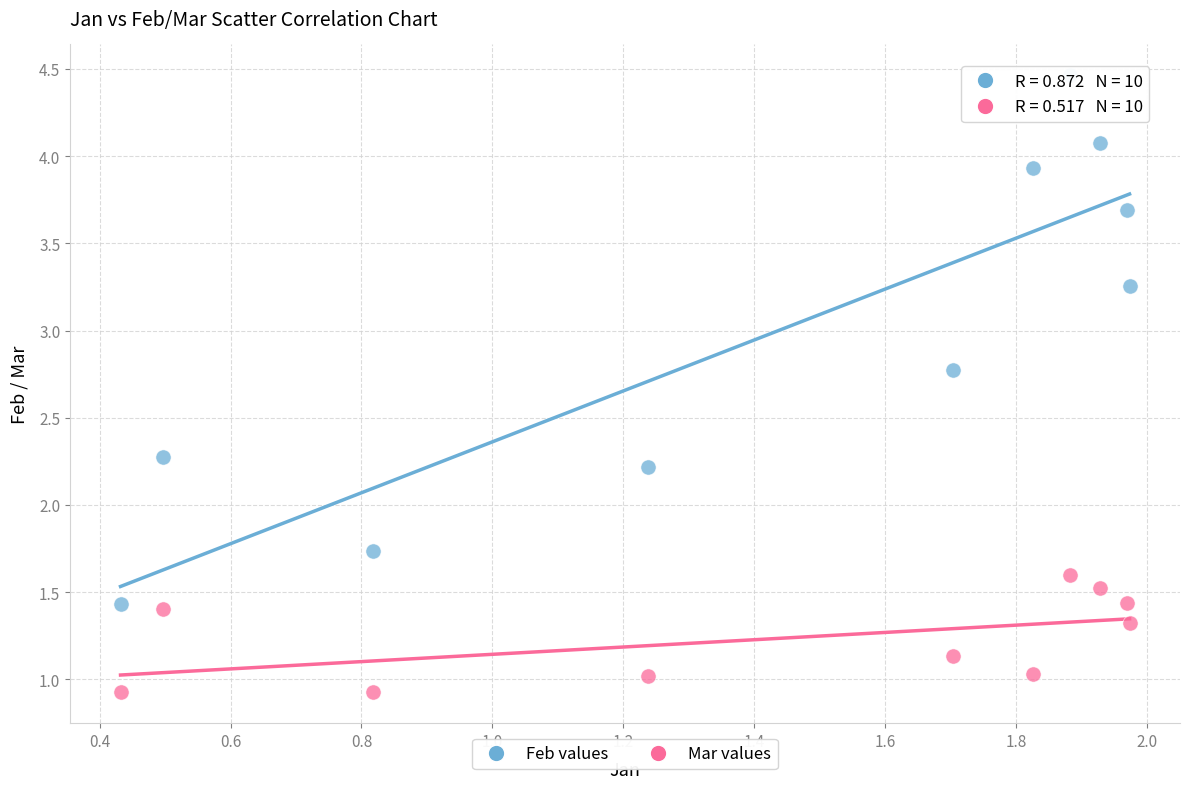

Across all series, what Y value is closest to 2?

2.2